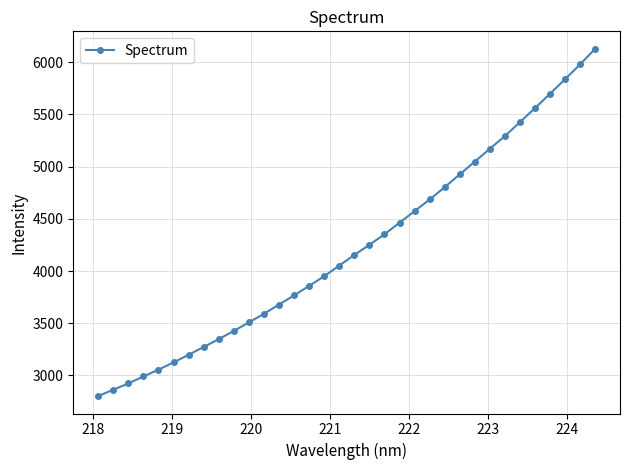

What is the smallest value displayed?

2802.1